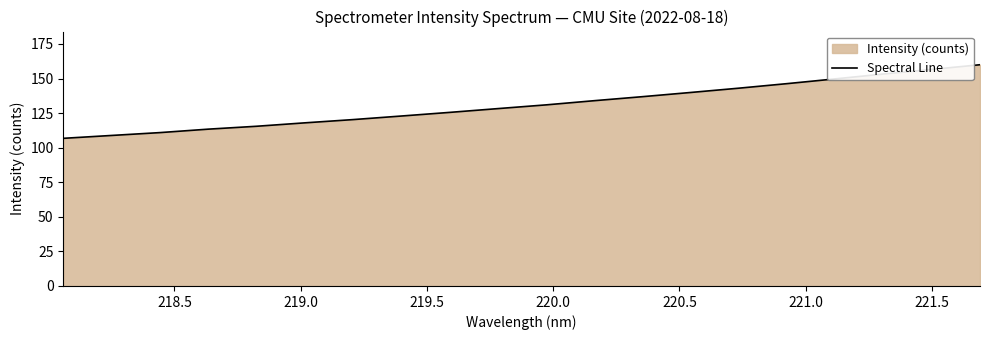

What is the difference between the maximum and minimum values?

53.2